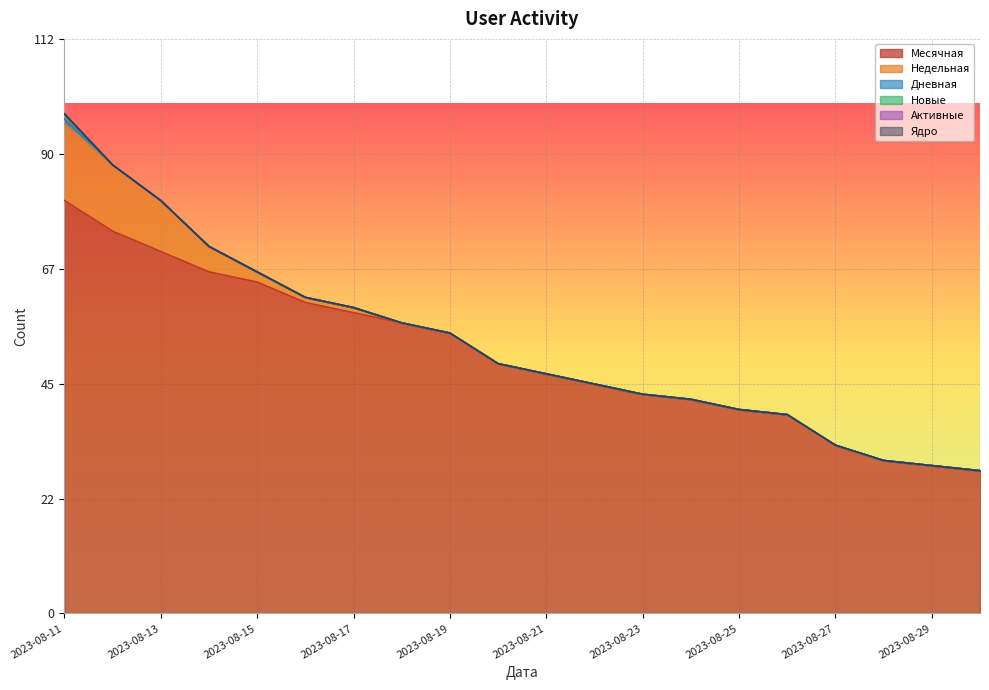

What is the sum of the Месячная values at 2023-08-16 and 2023-08-28?

91